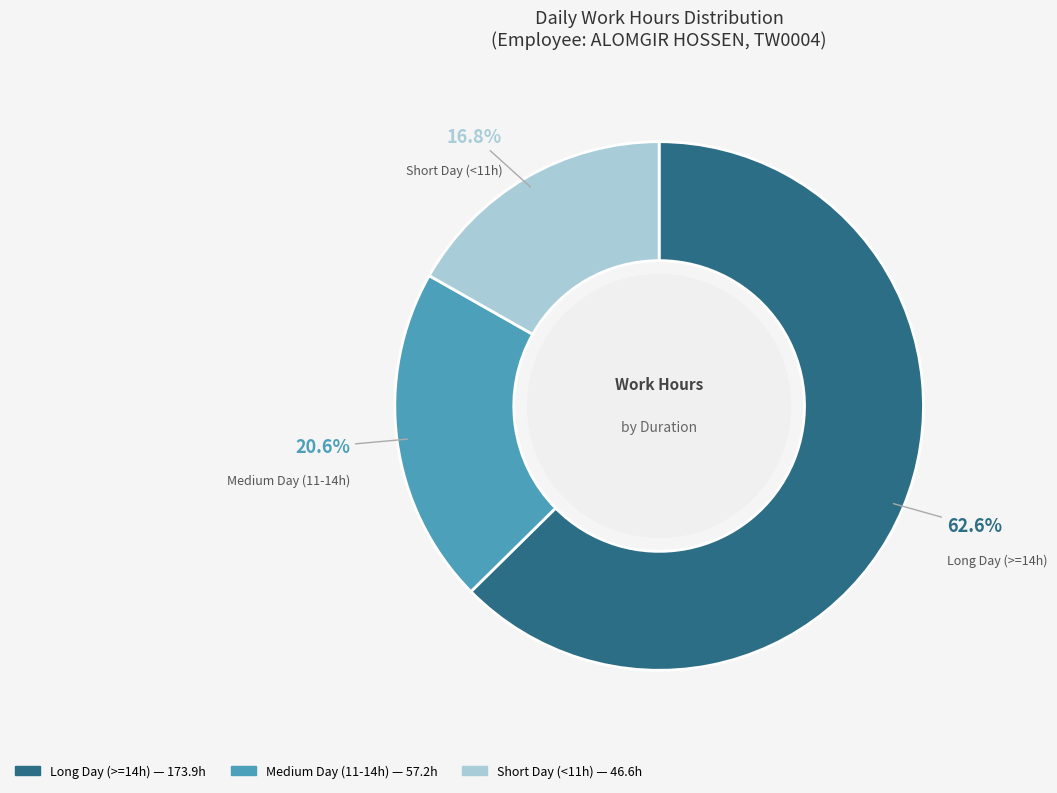

Is there a majority slice in this chart?

Yes